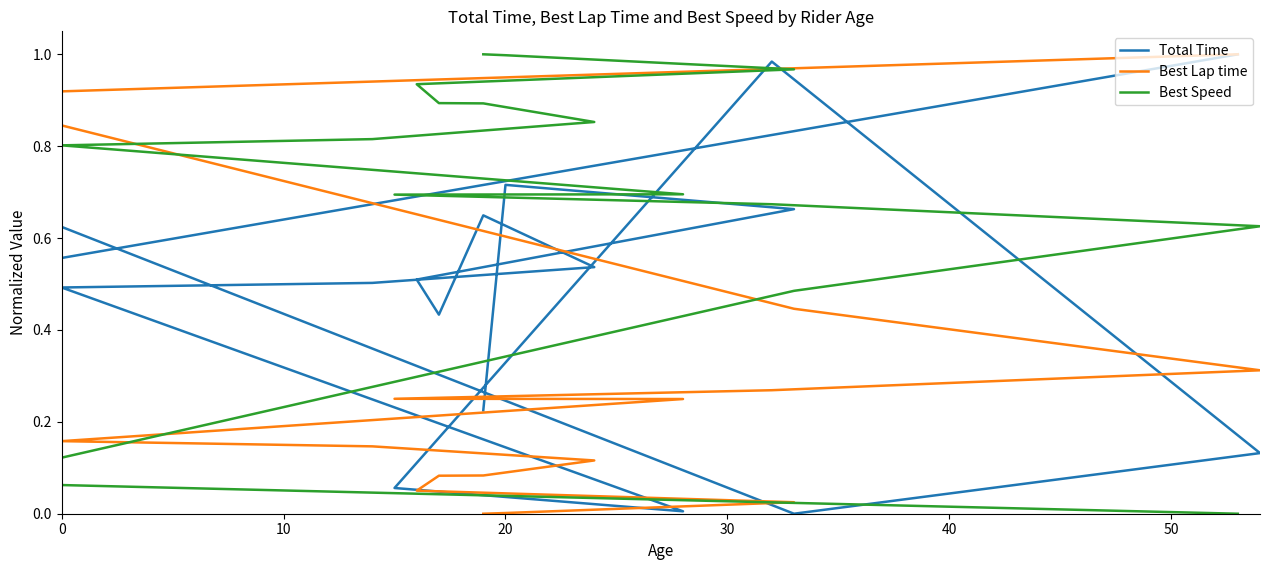

Which series has the largest total across all categories?

Best Speed